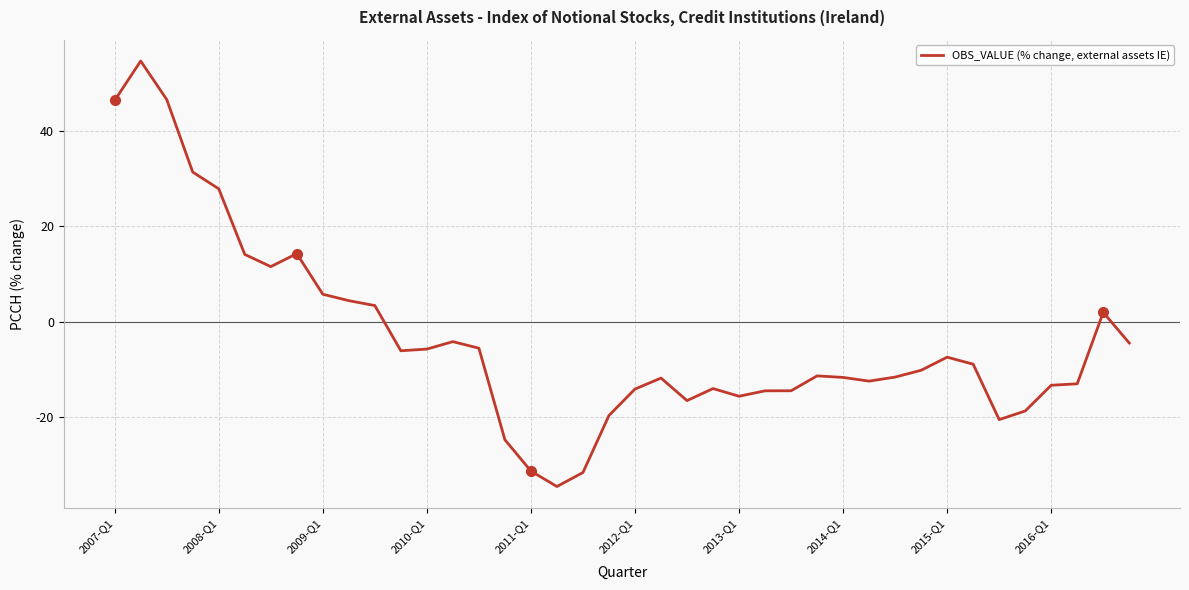

What is the maximum value shown in the chart?

54.7